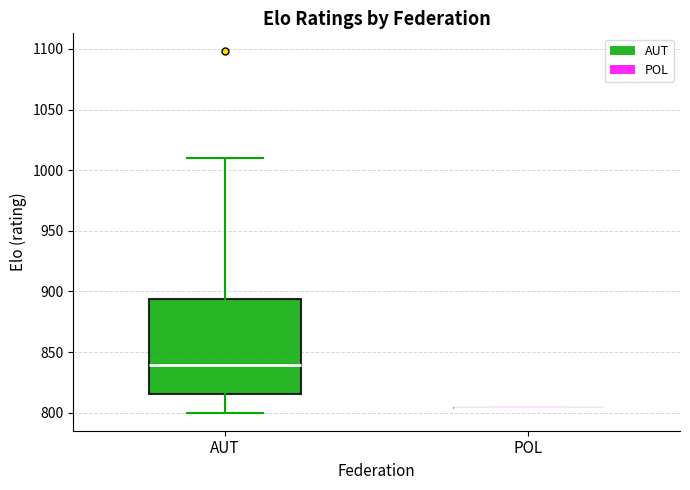

Where does the median line of the box for AUT sit on the y-axis? The values are not printed on the chart, so give them approximately, as read against the axis.

840